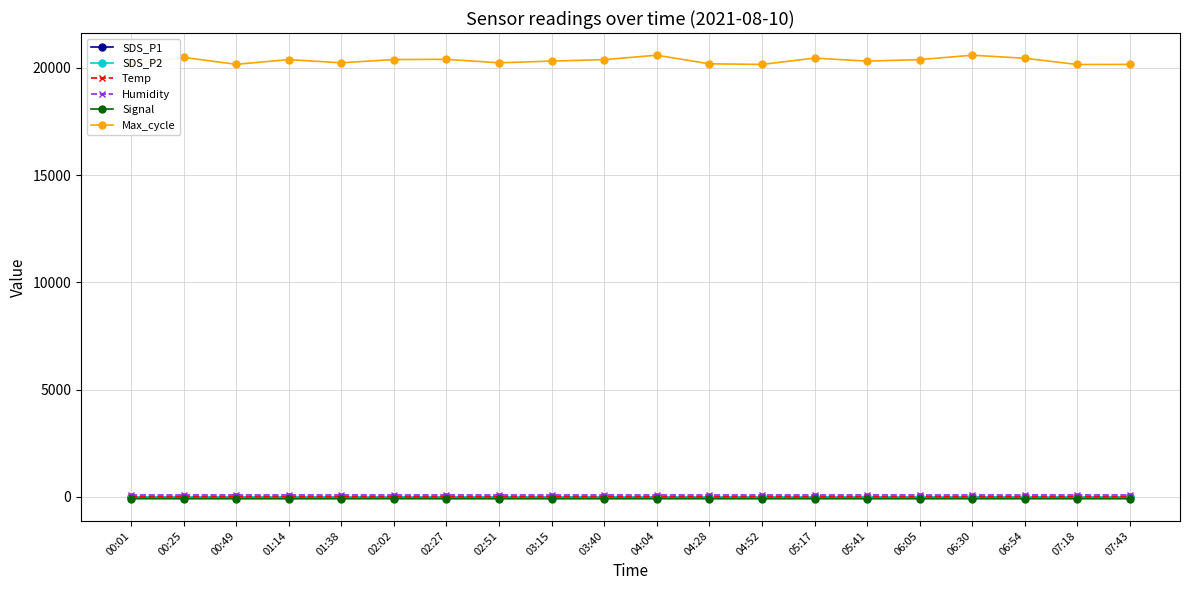

Reading left to right, list all the values displayed in this chart.

SDS_P1: 4.5	3.9	3.5	7.9	3.2	4.4	3.5	3.2	5.4	3.4	3.1	3.3	3.5	2.7	5.4	3.4	3.1	3.3	4.0	3.5
SDS_P2: 3.2	3.4	2.7	4.0	3.0	3.4	3.2	3.0	3.1	3.0	2.9	3.1	3.2	2.5	3.1	3.0	2.9	3.0	3.6	2.7
Temp: 16.2	16.2	15.8	15.5	15.6	15.6	15.6	15.6	16.2	16.1	16.0	16.0	16.3	16.1	16.2	16.1	16.0	16.3	15.8	15.8
Humidity: 99.9	99.9	99.9	99.9	99.9	99.9	99.9	99.9	99.9	99.9	99.9	99.9	99.9	99.9	99.9	99.9	99.9	99.9	99.9	99.9
Signal: -80.0	-82.0	-83.0	-84.0	-83.0	-80.0	-83.0	-83.0	-83.0	-83.0	-82.0	-82.0	-83.0	-82.0	-83.0	-83.0	-82.0	-83.0	-82.0	-83.0
Max_cycle: 20160.0	20489.0	20168.0	20387.0	20239.0	20391.0	20401.0	20239.0	20318.0	20387.0	20593.0	20191.0	20164.0	20457.0	20318.0	20387.0	20593.0	20449.0	20160.0	20164.0